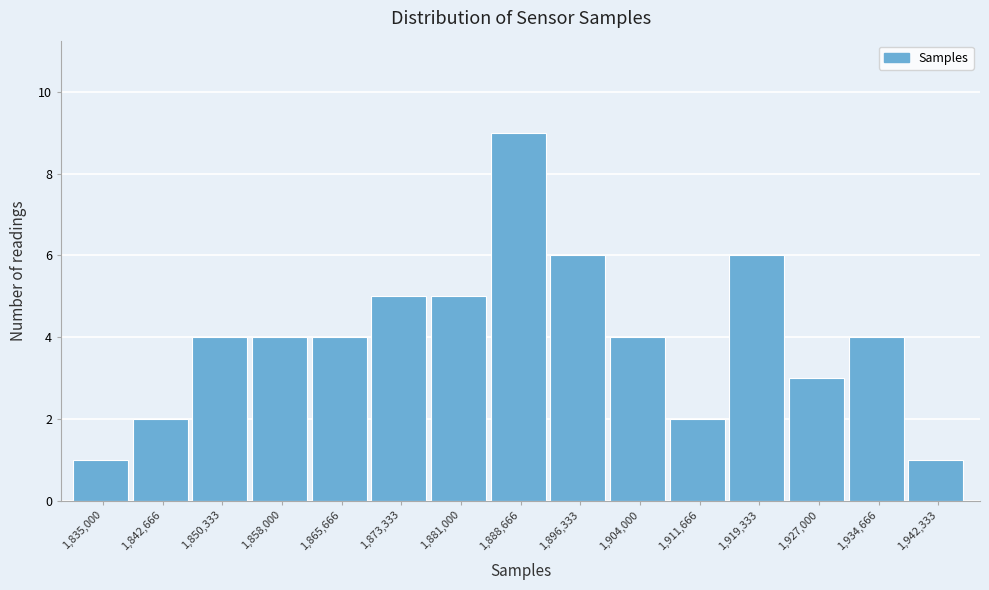

Reading right to left, what are all the values shown in this chart?

1,942,333=1	1,934,666=4	1,927,000=3	1,919,333=6	1,911,666=2	1,904,000=4	1,896,333=6	1,888,666=9	1,881,000=5	1,873,333=5	1,865,666=4	1,858,000=4	1,850,333=4	1,842,666=2	1,835,000=1